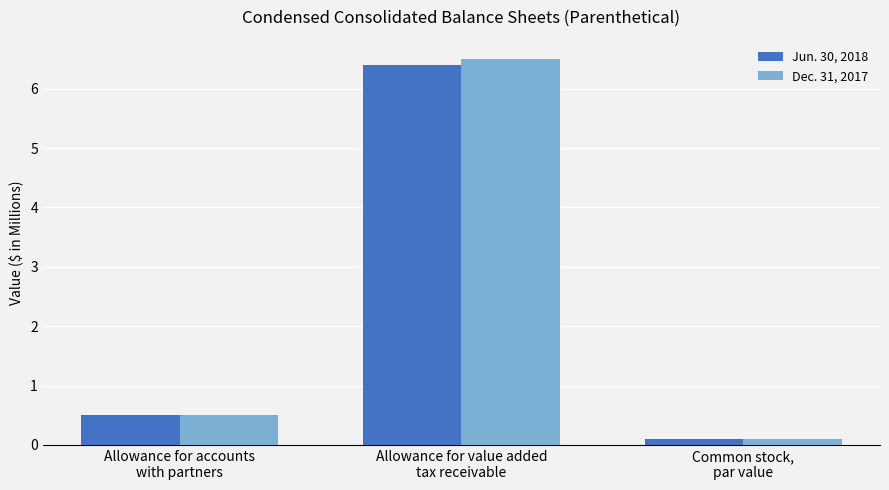

Count the number of data series in this chart.

2